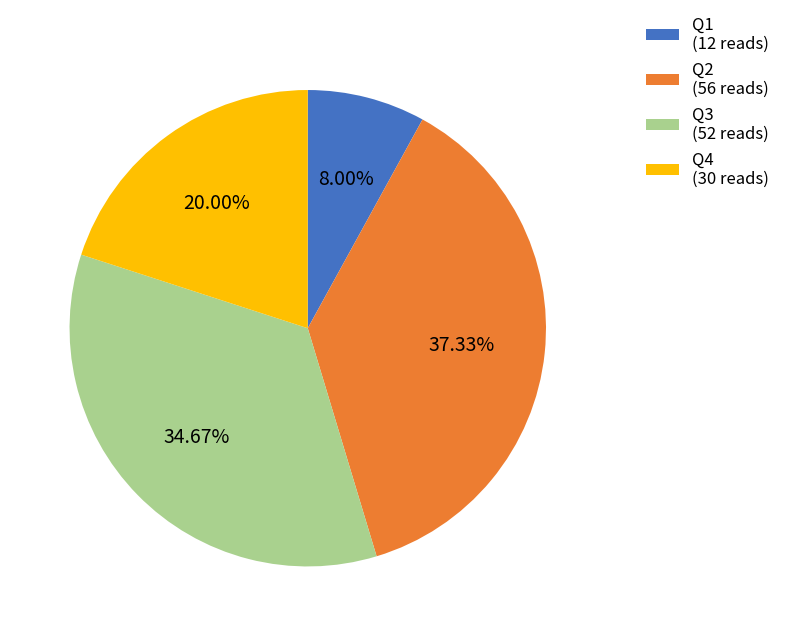

To the nearest percent, what is the difference between the largest and smallest slice percentages?

29%